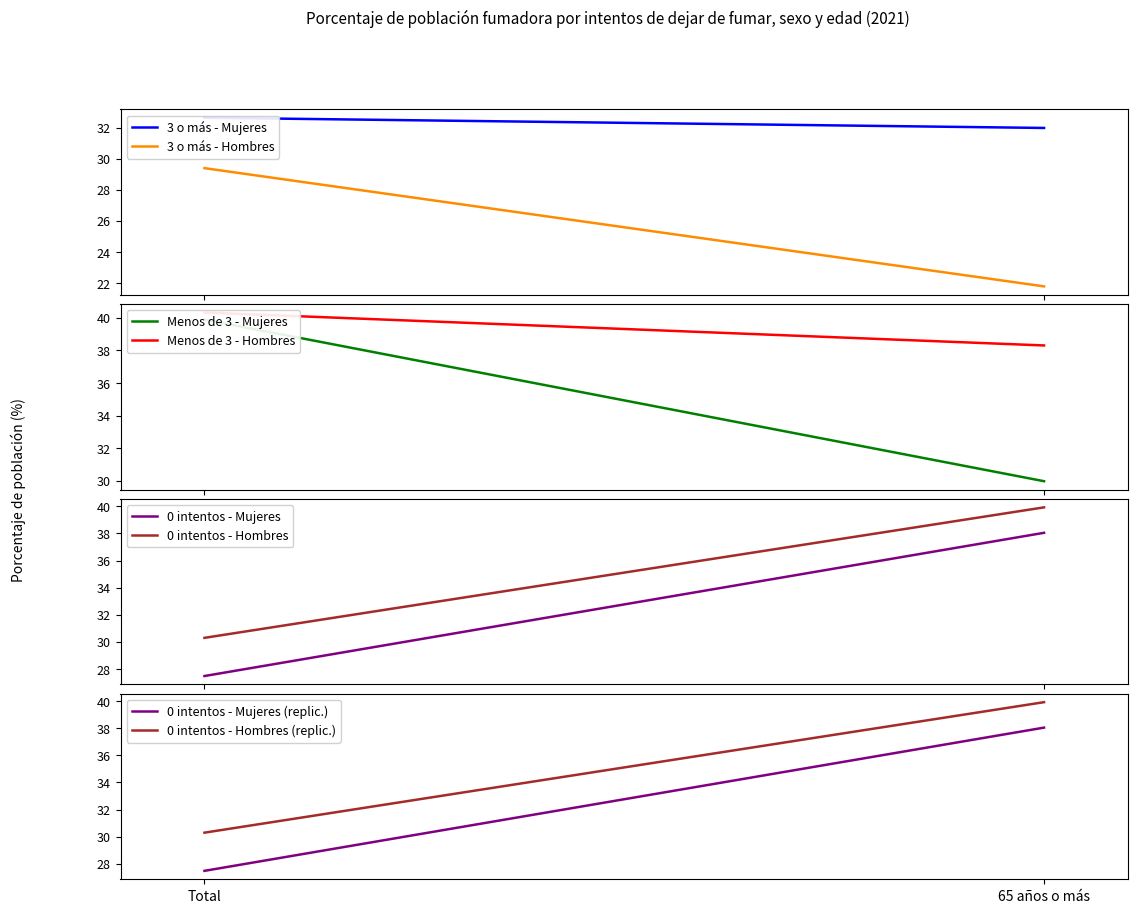

At which label does 0 intentos - Mujeres first exceed 38?

65 años o más